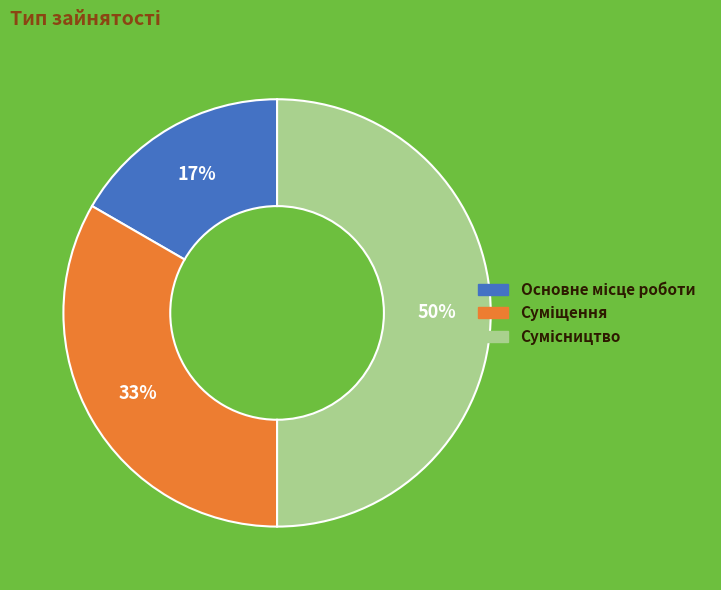

To the nearest percent, what is the average slice percentage?

33%